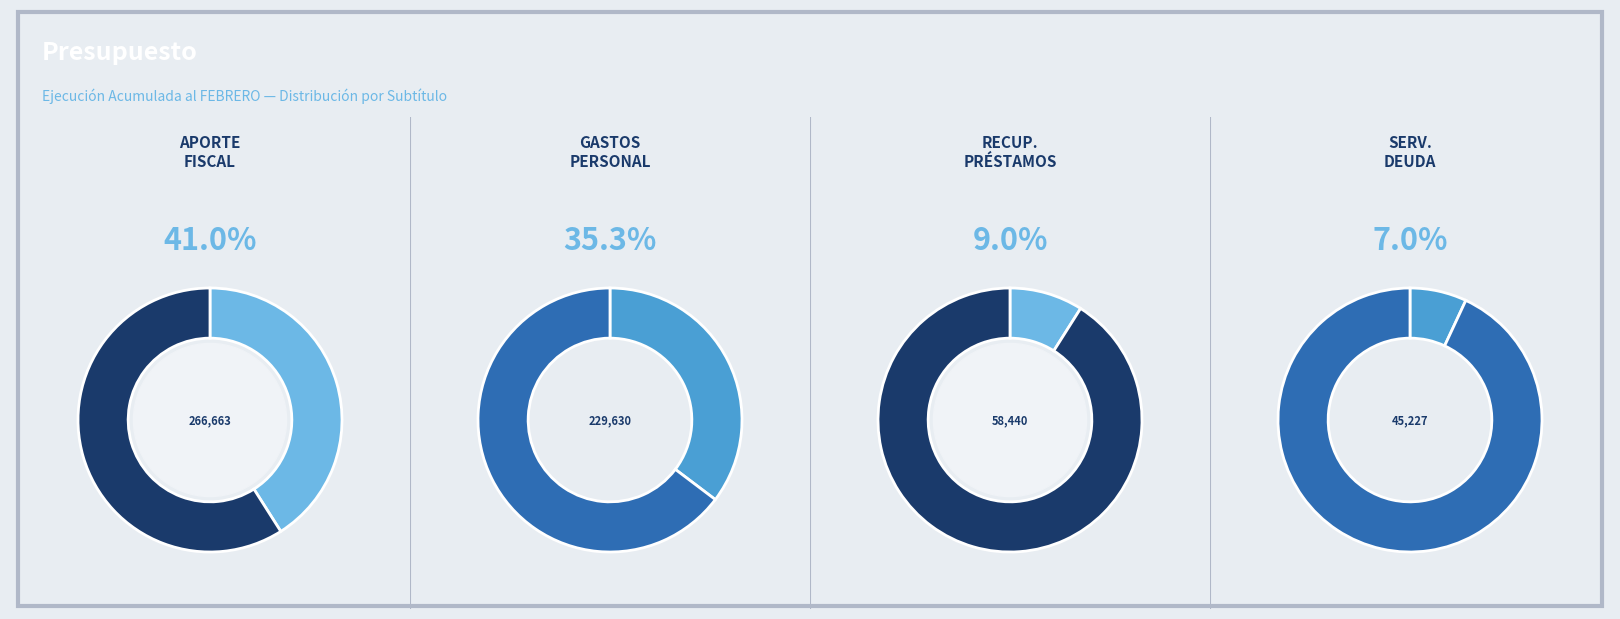

To the nearest percent, what is the difference between the SERVICIO DE LA DEUDA and APORTE FISCAL slice percentages?

34%